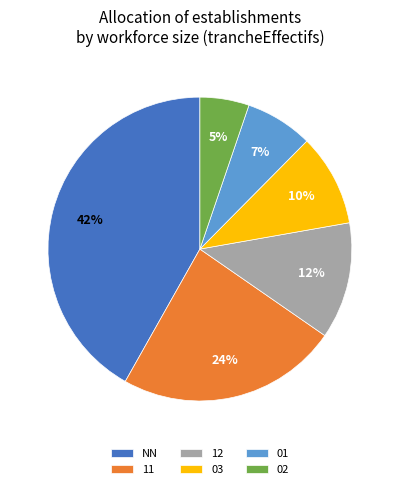

Which category has the biggest portion of the pie?

NN